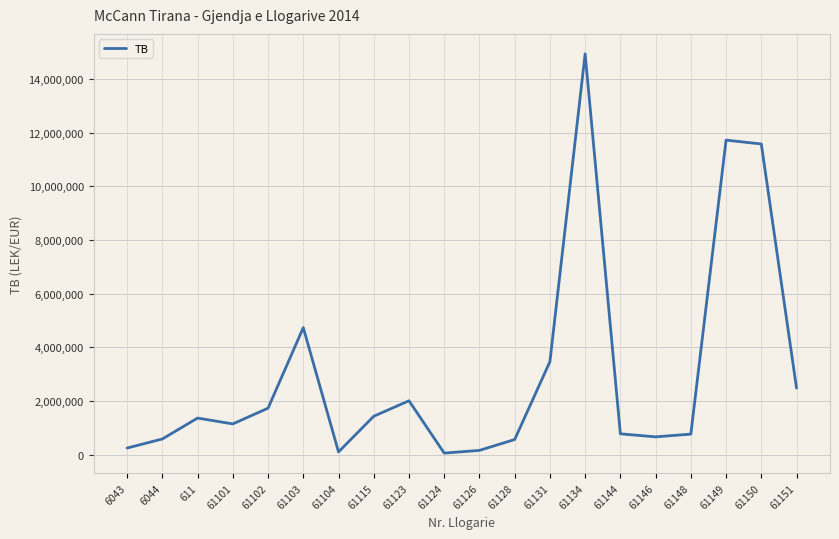

At which category does the data reach its first local peak?

611